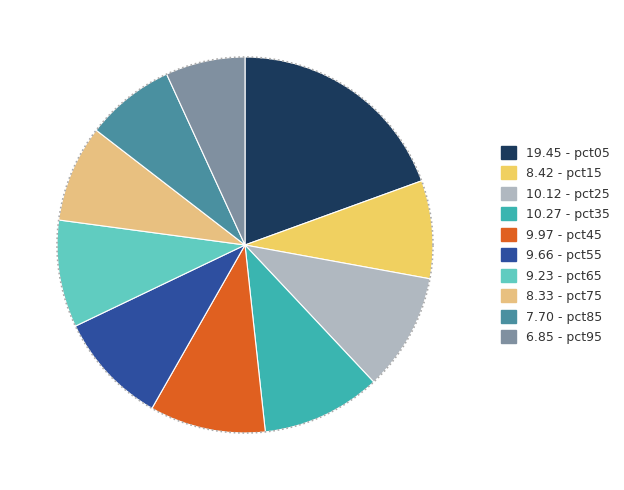

What percentage is NOT represented by pct95?

93.2%